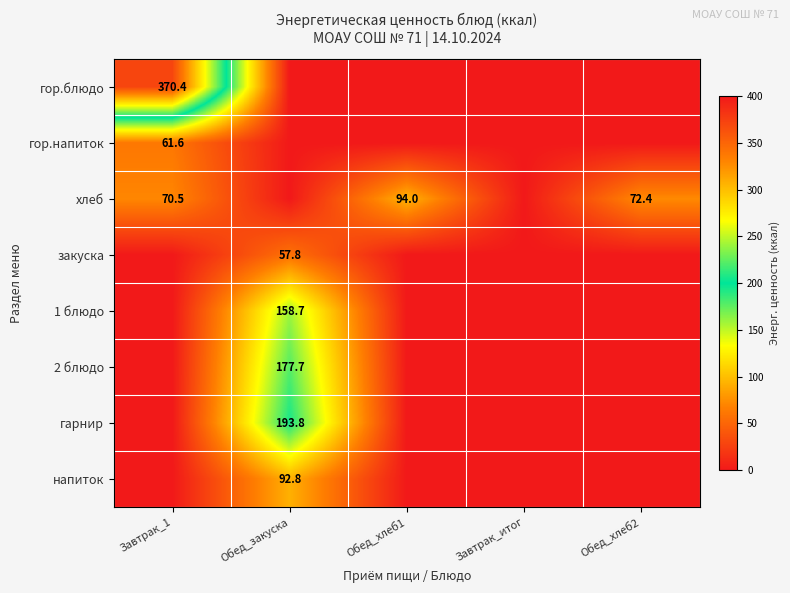

Is it true that гор.напиток equals 61.6 at Завтрак_1?

True